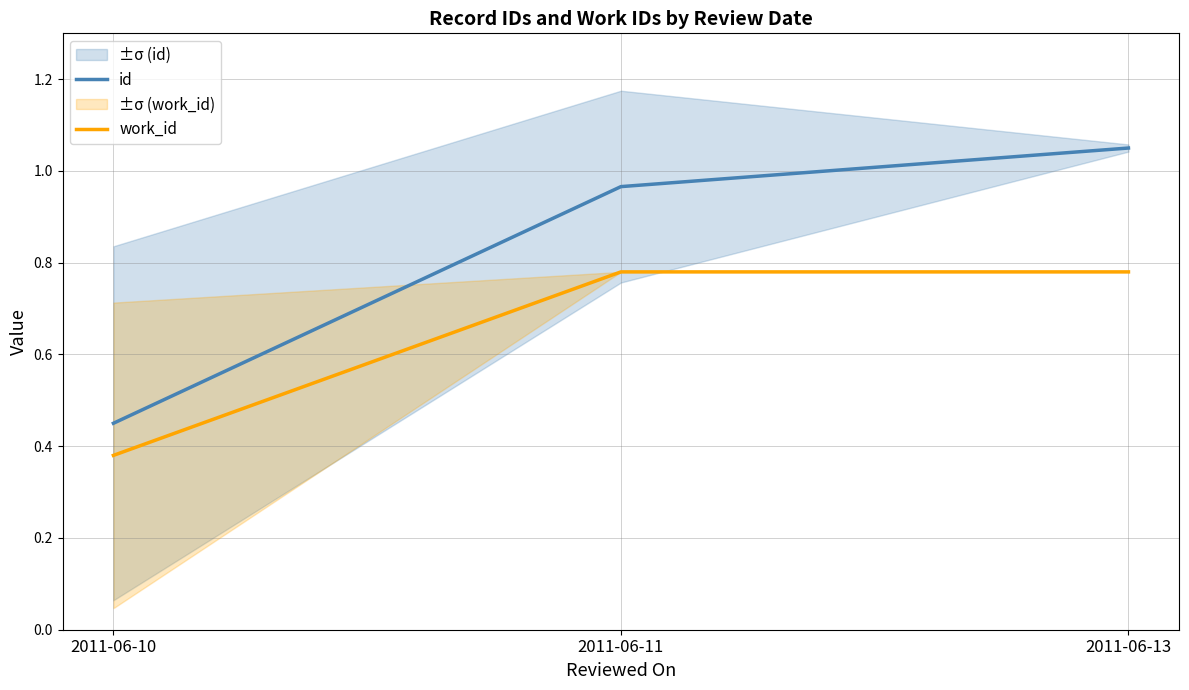

What is the sum of all work_id values?

1.9